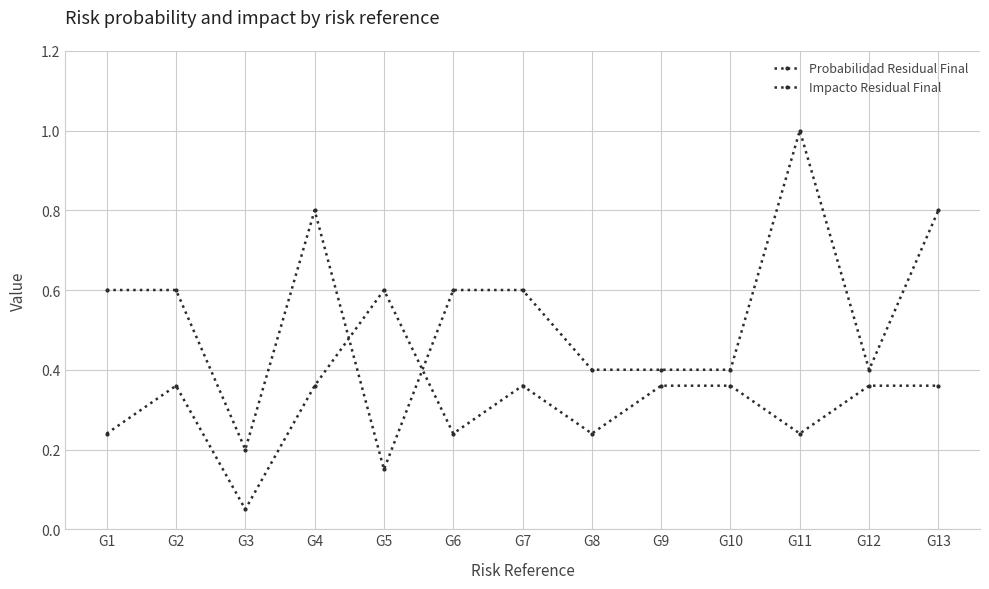

Reading left to right, what are all the values shown in this chart?

Probabilidad Residual Final: 0.2	0.4	0.1	0.4	0.6	0.2	0.4	0.2	0.4	0.4	0.2	0.4	0.4
Impacto Residual Final: 0.6	0.6	0.2	0.8	0.1	0.6	0.6	0.4	0.4	0.4	1.0	0.4	0.8